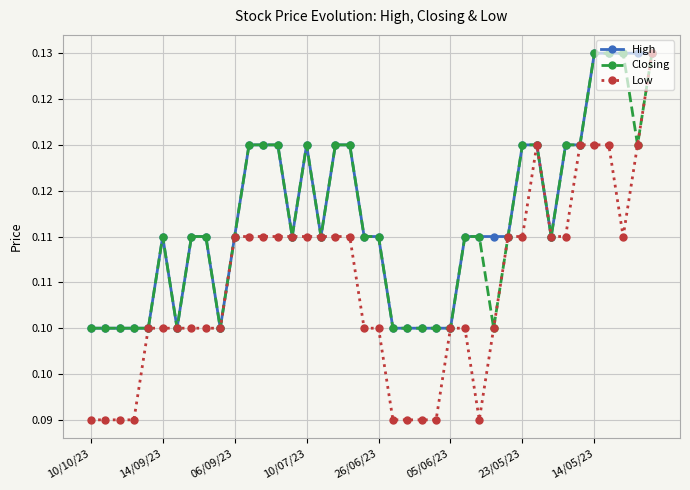

What are all the series names shown in the legend?

High, Closing, Low